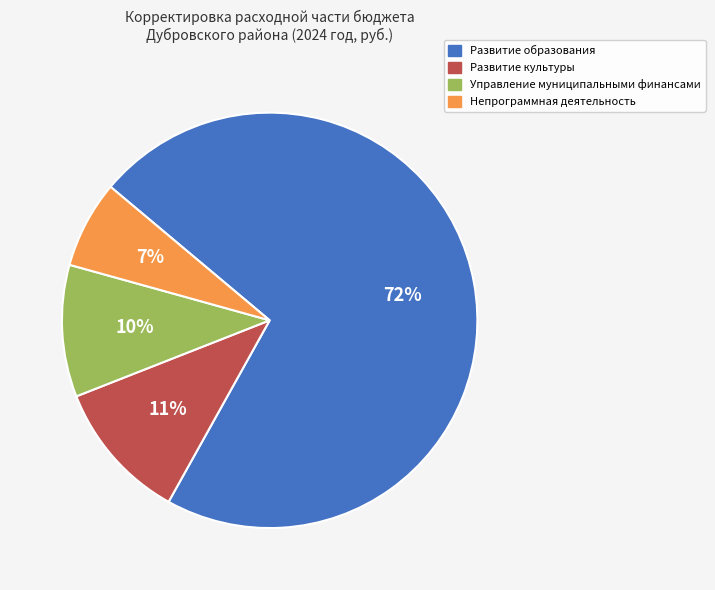

True or false: Непрограммная деятельность accounts for 7% of the total.

True